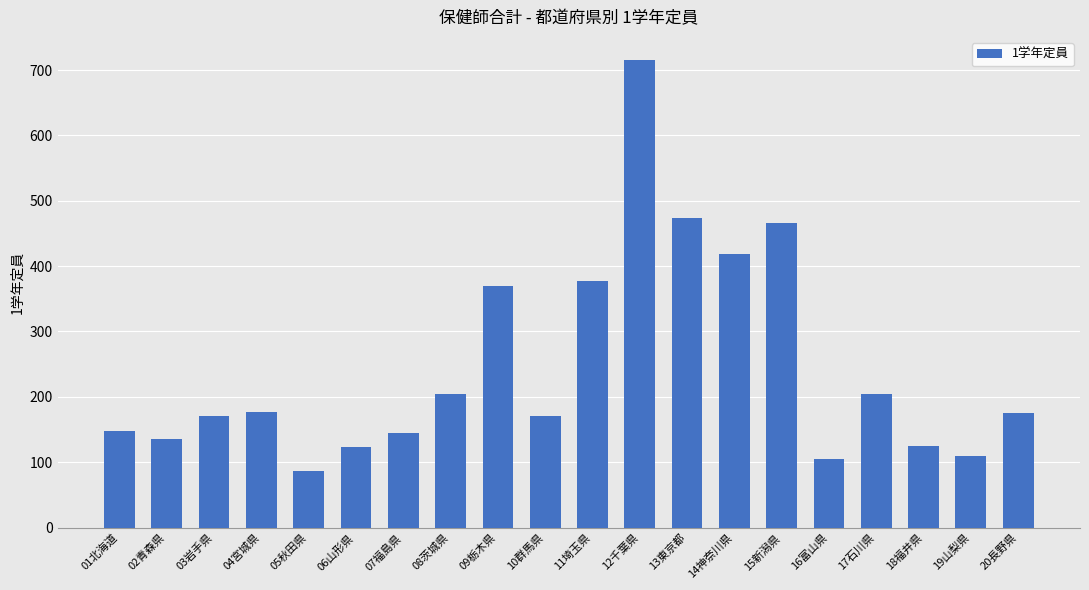

How many data points are less than 175?

10